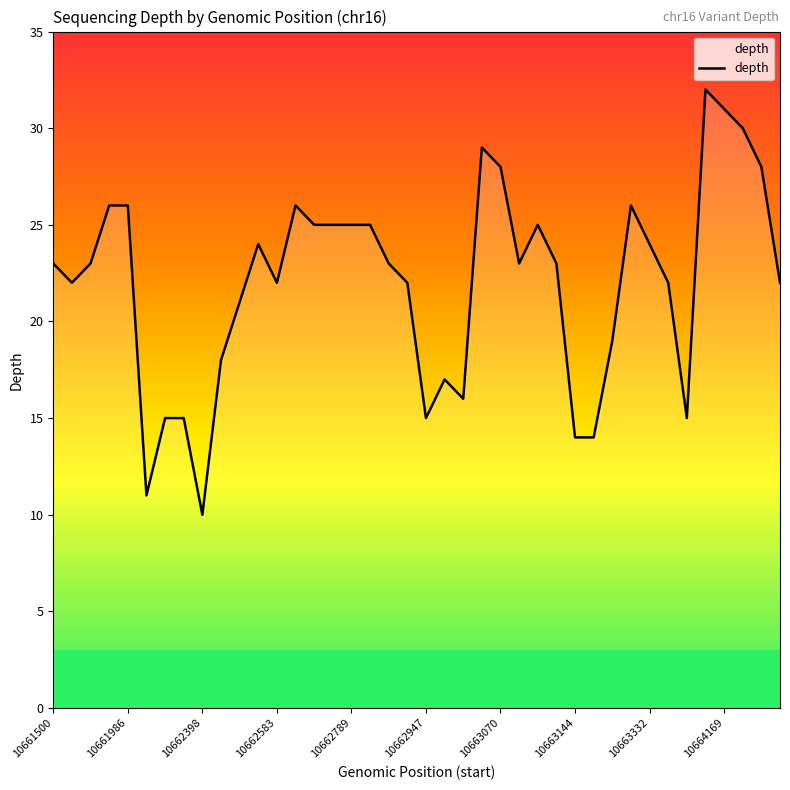

What is the greatest value displayed?

32